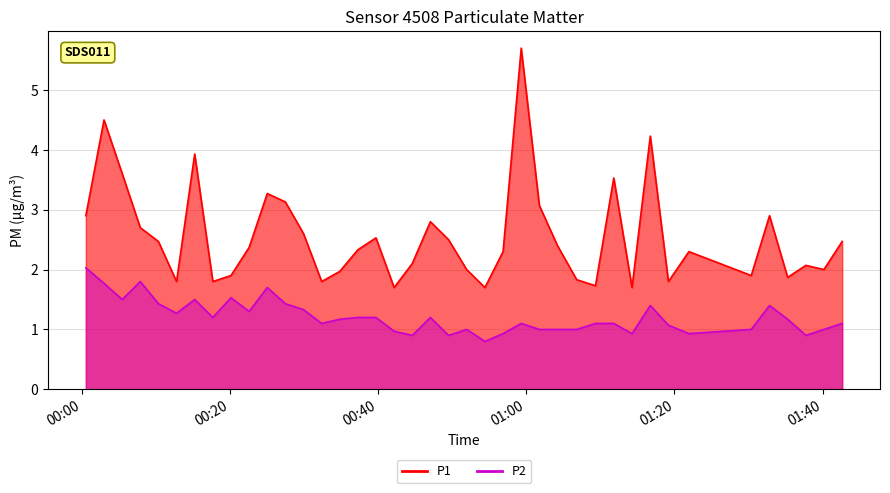

Does the chart have visible grid lines?

Yes